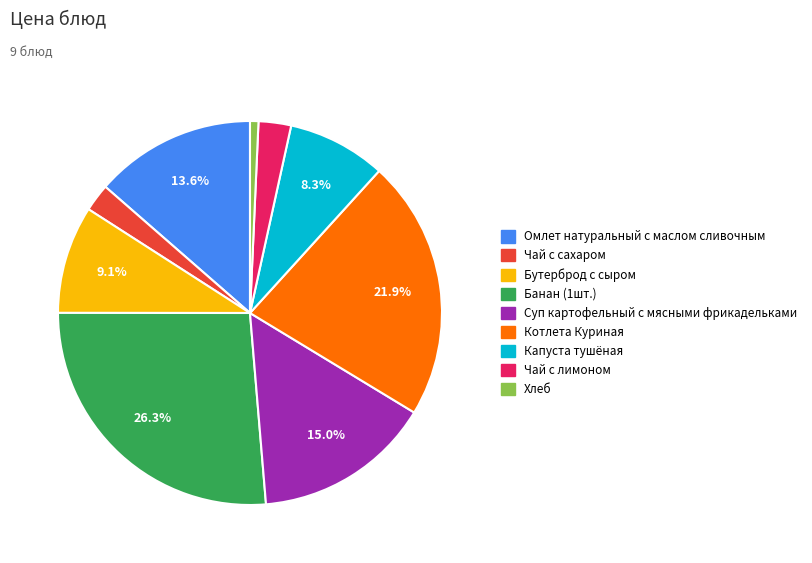

What is the smallest slice in the pie chart?

Хлеб